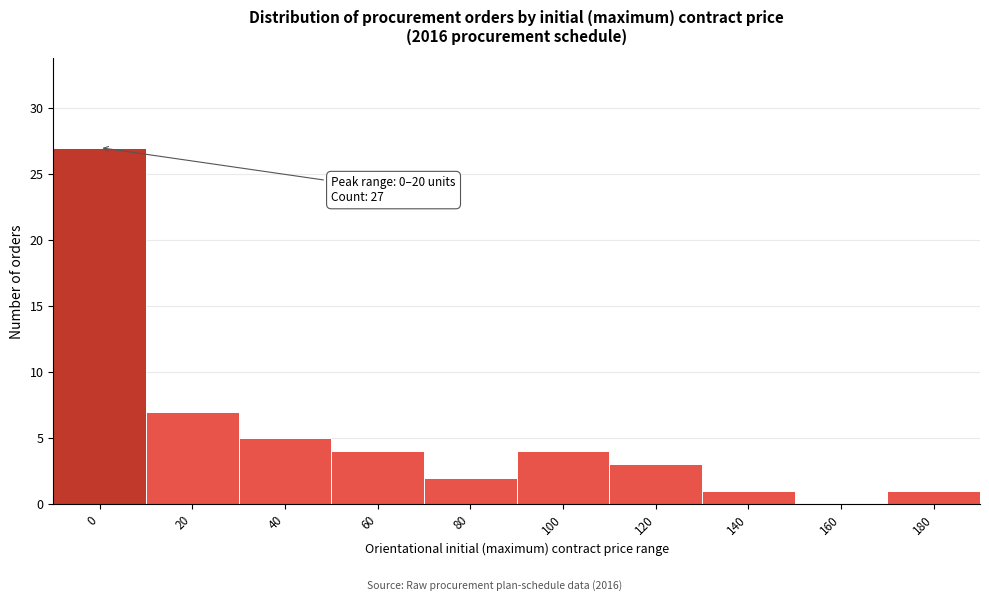

Reading left to right, what are all the values shown in this chart?

0=27	20=7	40=5	60=4	80=2	100=4	120=3	140=1	160=0	180=1